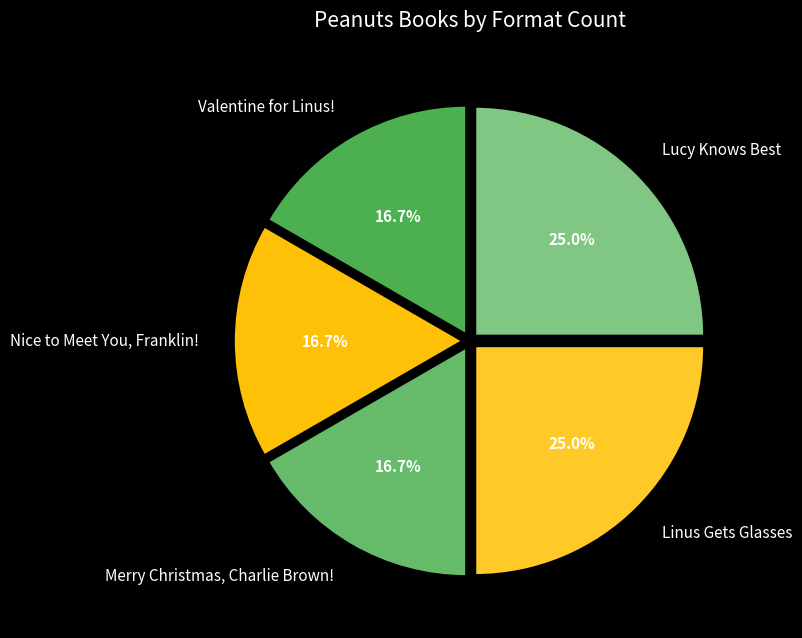

Does Valentine for Linus! account for over 50% of the chart?

No